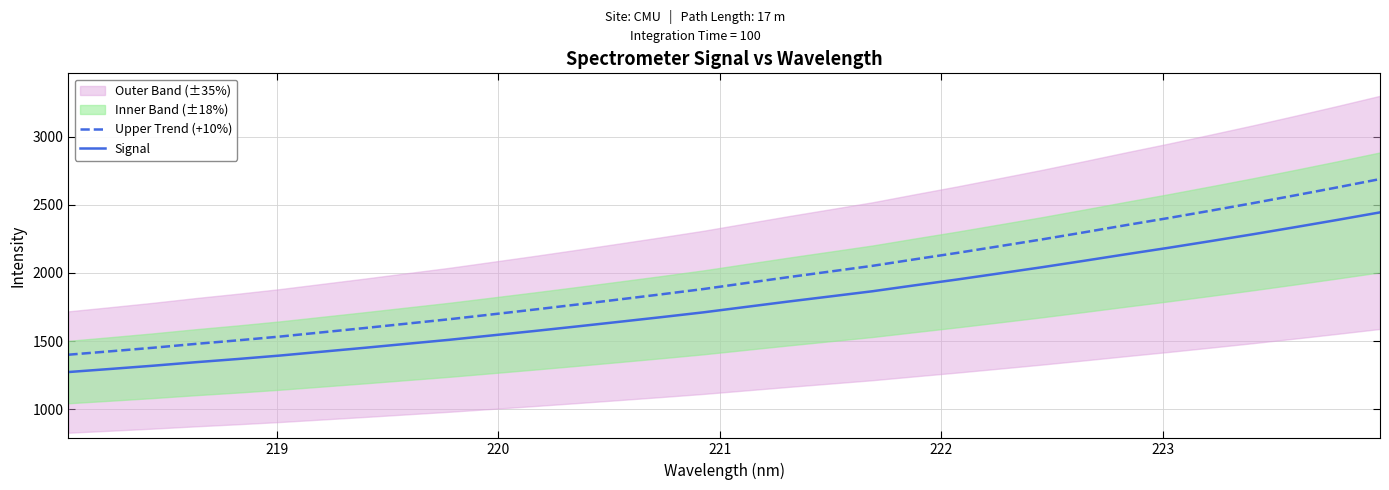

What is the lowest value of the Signal series?

1272.3